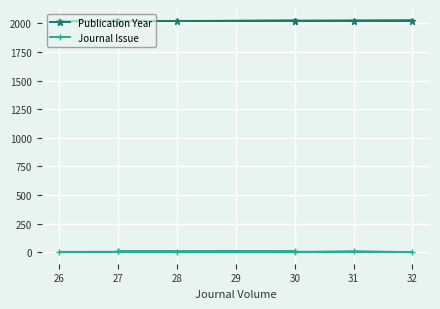

What is the lowest value of the Publication Year series?

2018